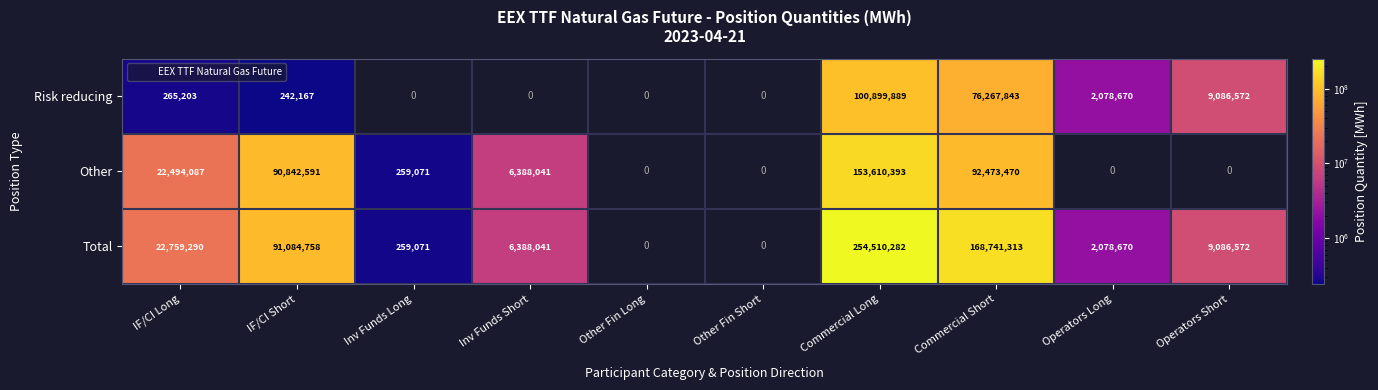

What is the spread (max minus min) of values at Commercial Short?

92473470